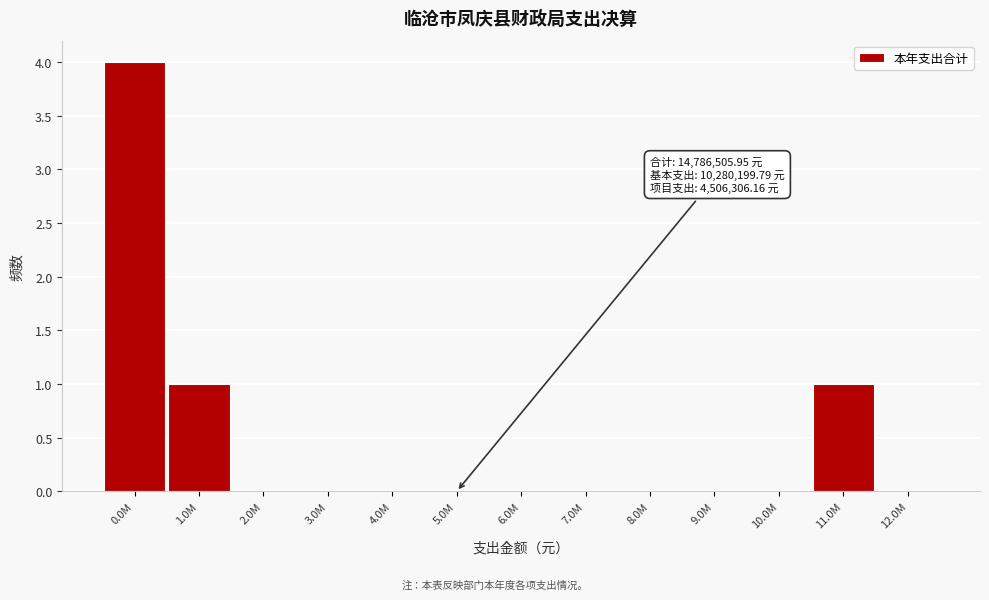

Reading right to left, extract all data points from this chart.

12.0M=0	11.0M=1	10.0M=0	9.0M=0	8.0M=0	7.0M=0	6.0M=0	5.0M=0	4.0M=0	3.0M=0	2.0M=0	1.0M=1	0.0M=4